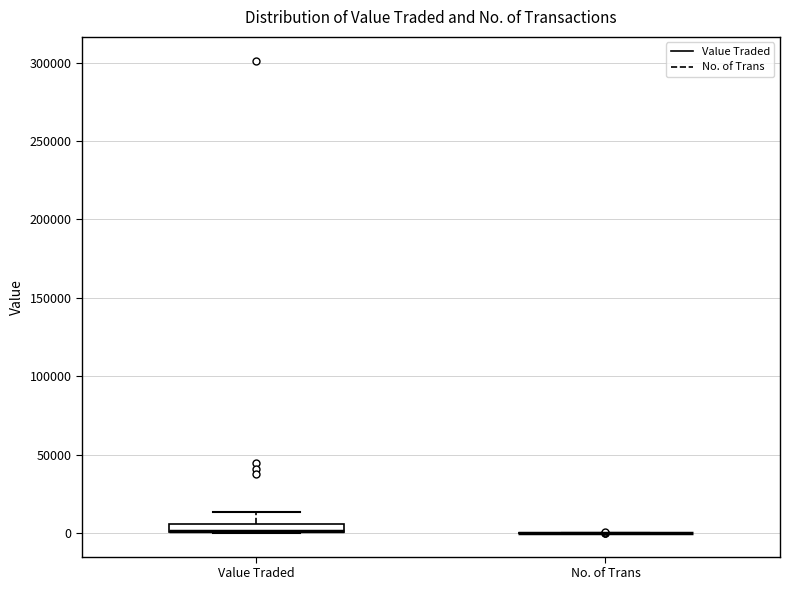

Where is the upper edge of the box for Value Traded on the y-axis? The values are not printed on the chart, so give them approximately, as read against the axis.

5000